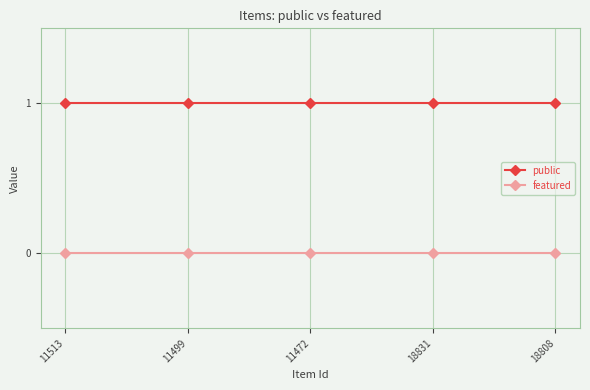

Is the value of public at 18831 greater than the value of featured at 11499?

Yes